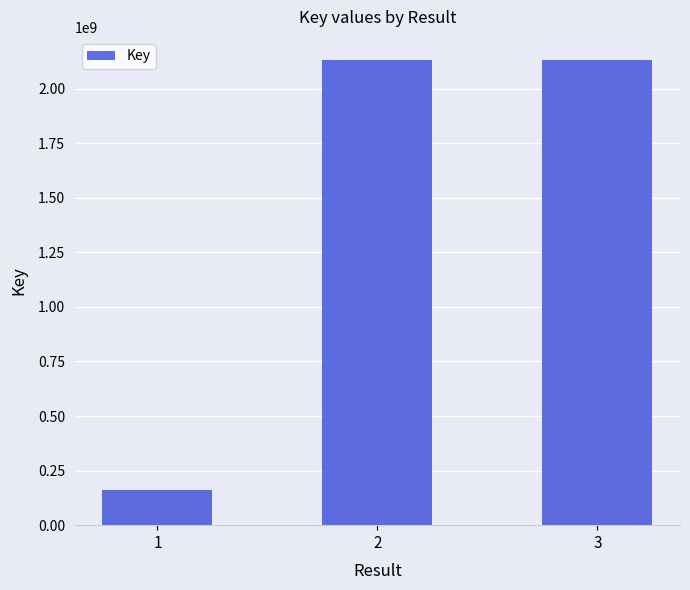

The value at 2 is 2130393732. True or false?

True